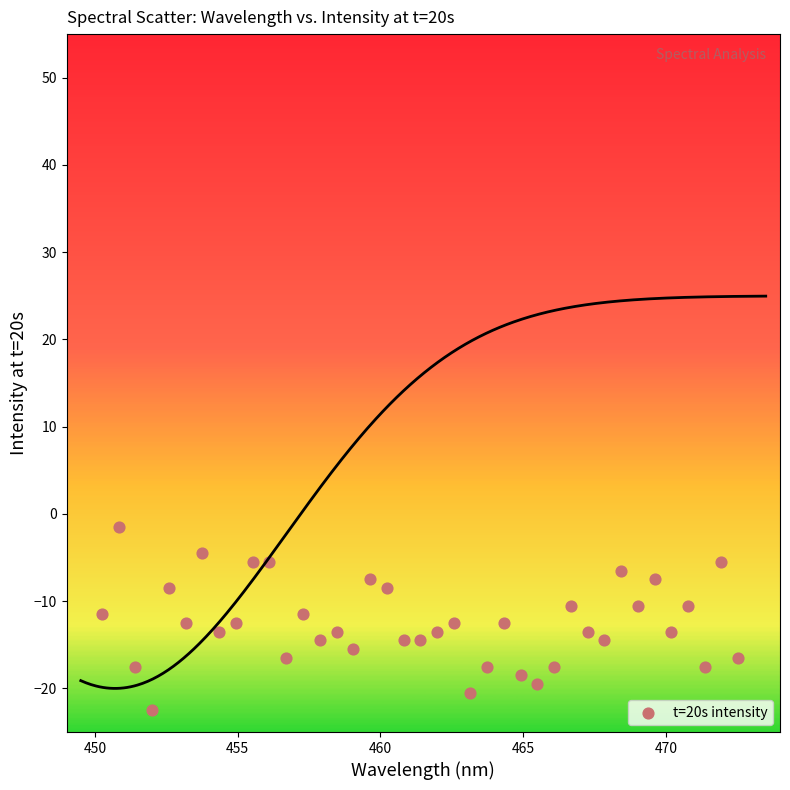

What is the range of X values (max minus min)?

22.3